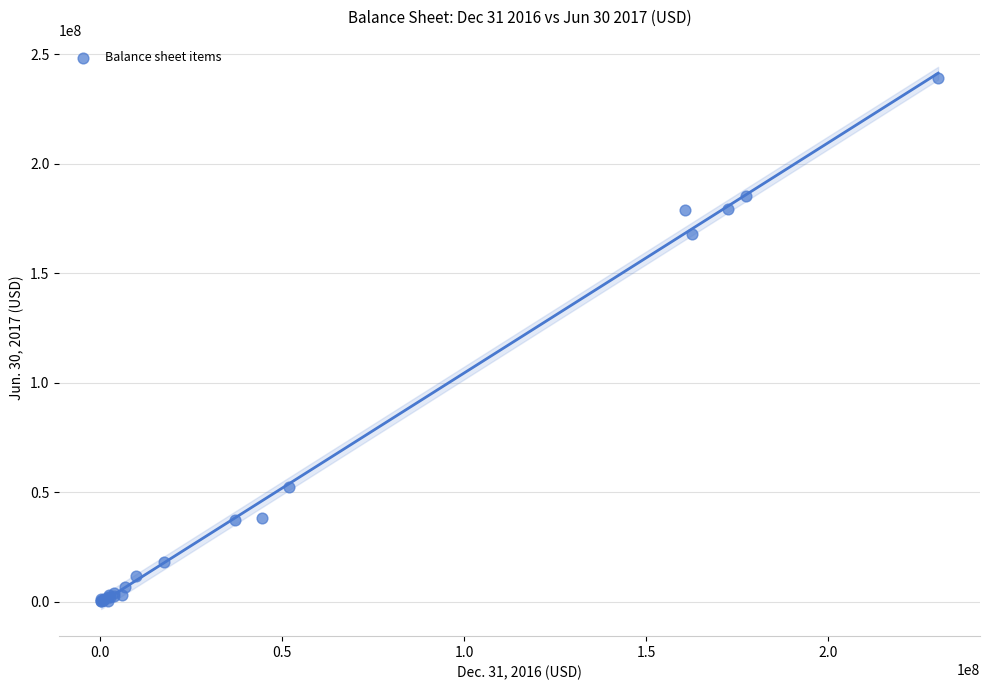

What Y value in the scatter plot is closest to 119640842?

167909584